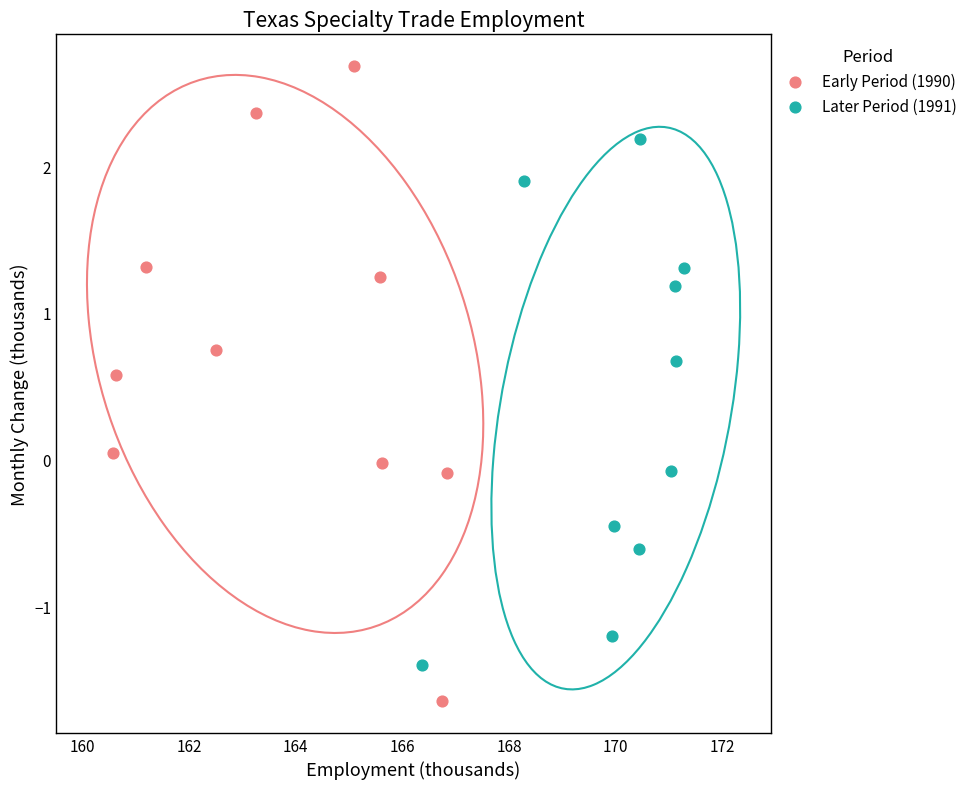

Which series contains the lowest Y value?

Early Period (1990)